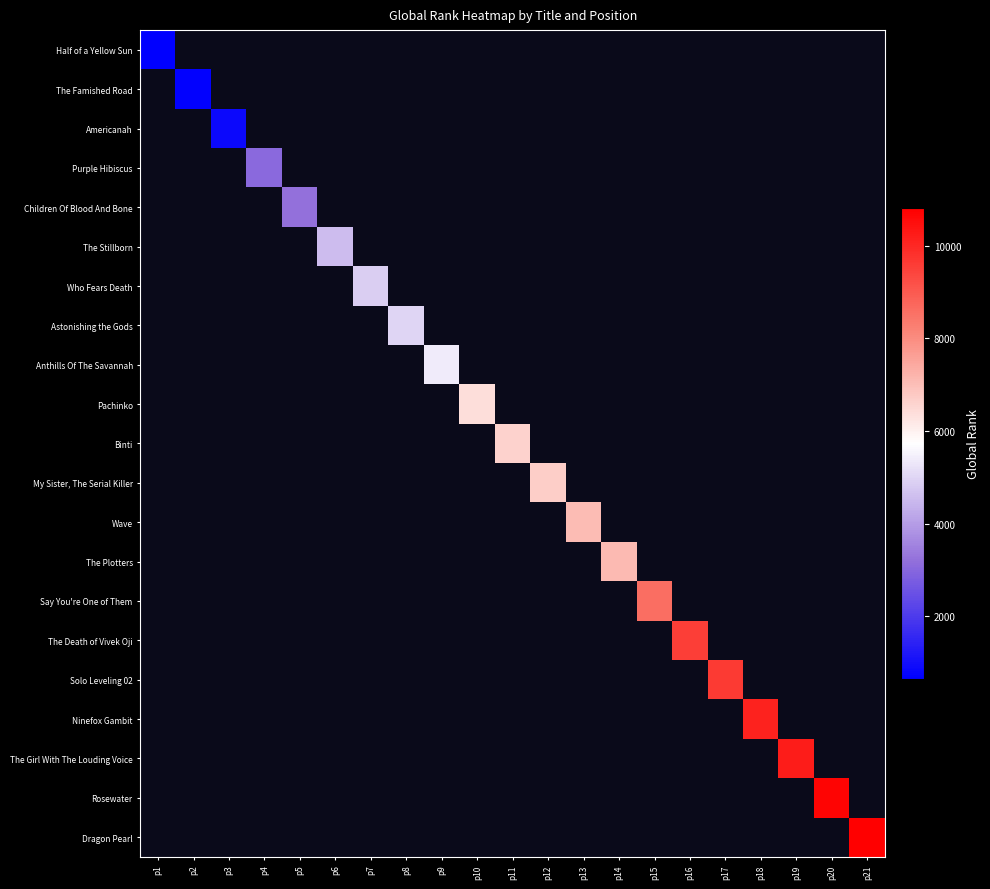

Count the number of categories in the chart.

21